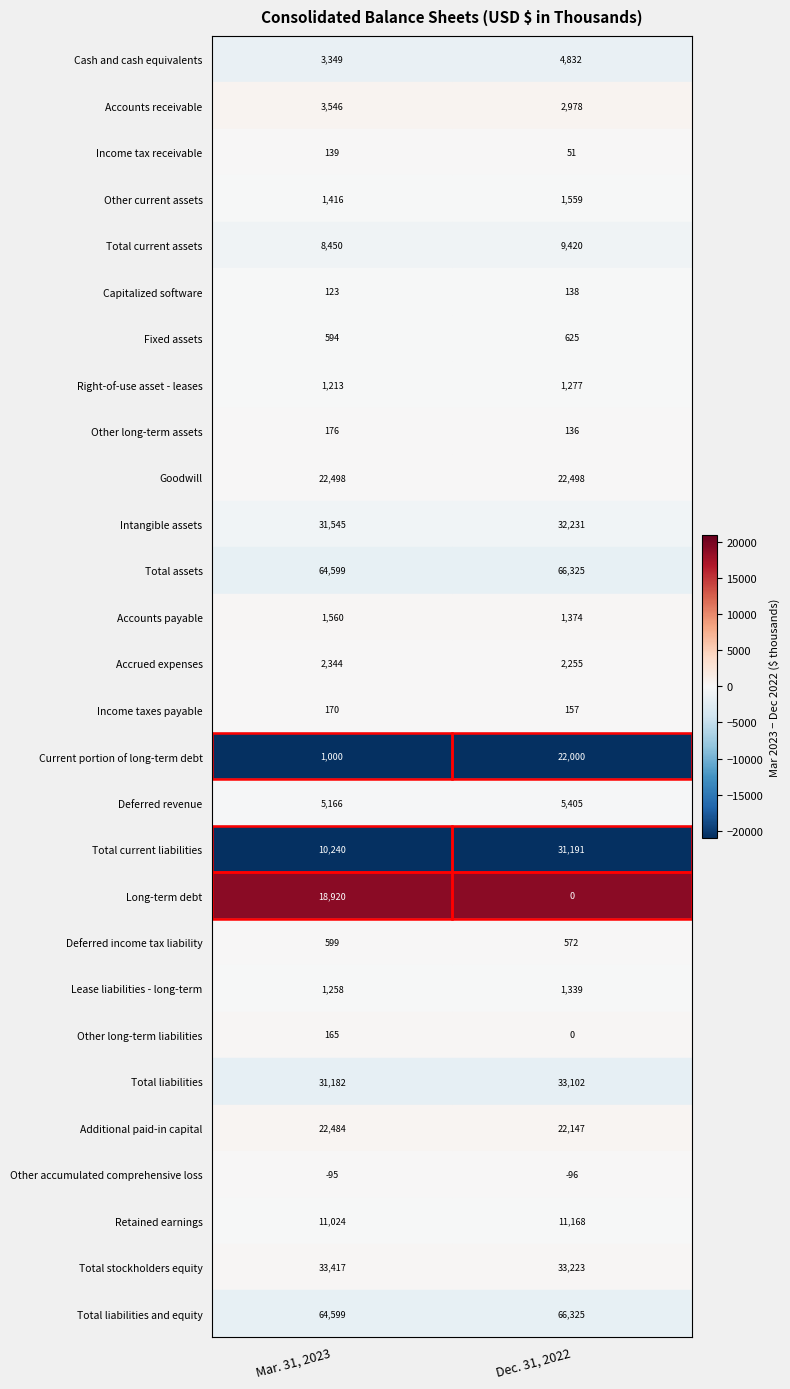

What is the total value across all series at 1?

372232